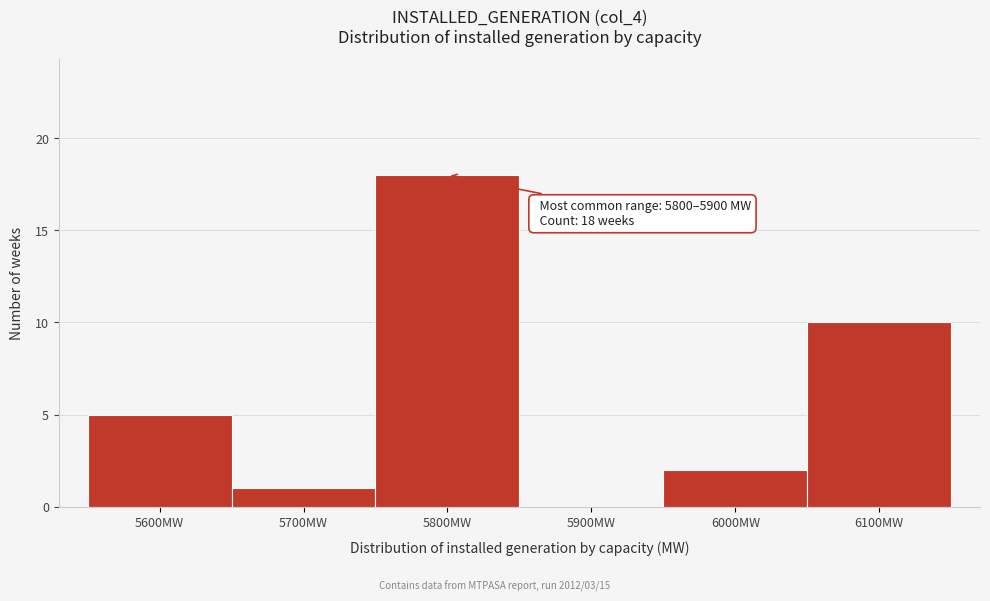

Reading left to right, extract all data points from this chart.

5600MW=5	5700MW=1	5800MW=18	5900MW=0	6000MW=2	6100MW=10